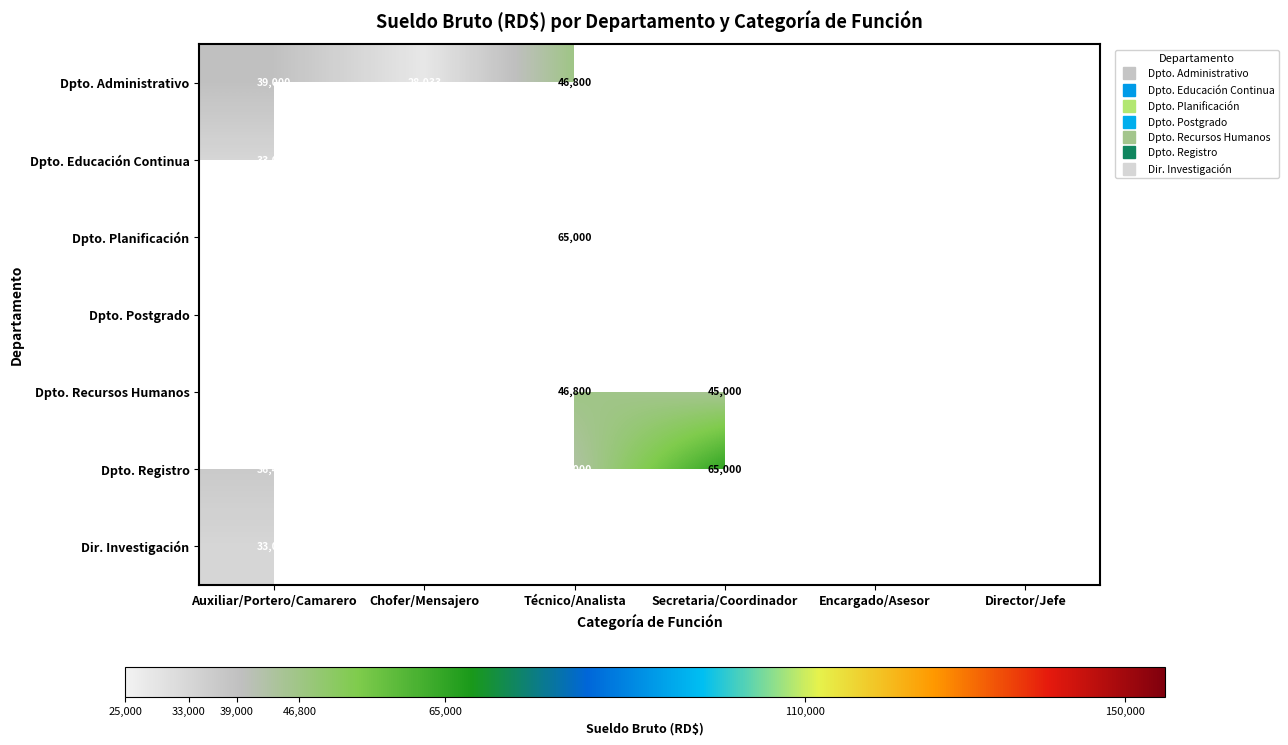

Count the number of data series in this chart.

7